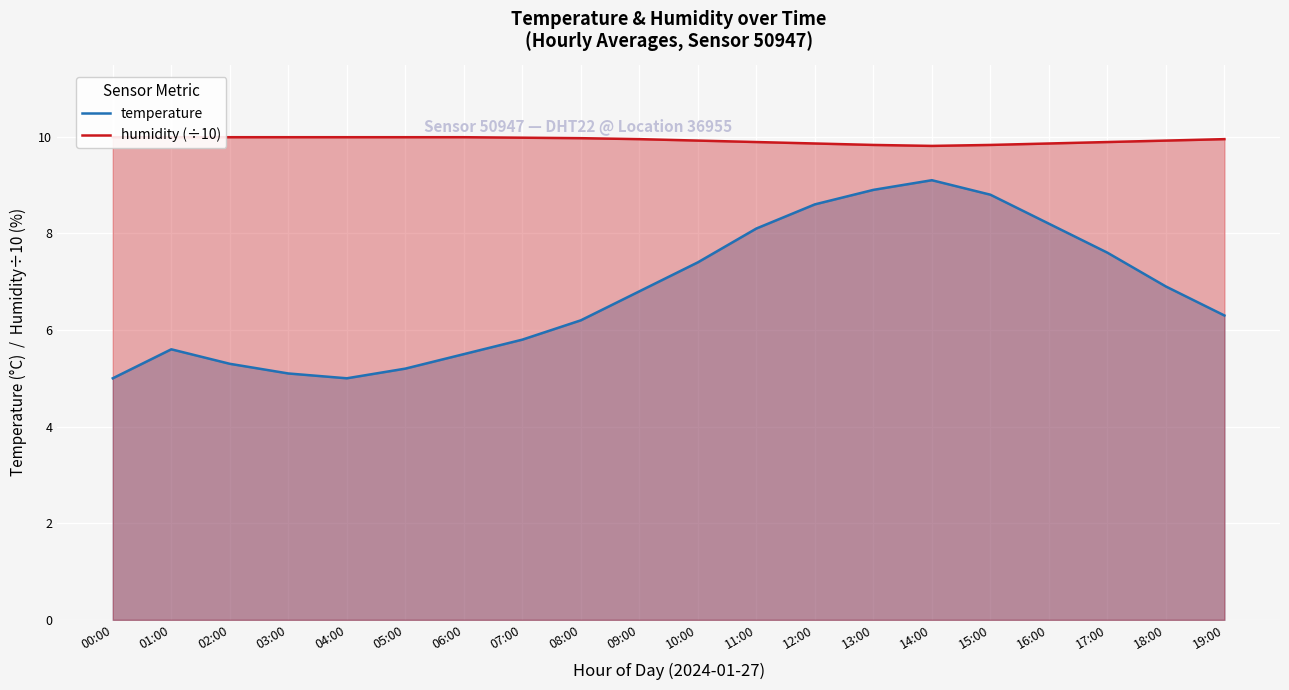

How many data points in temperature are above 6?

12